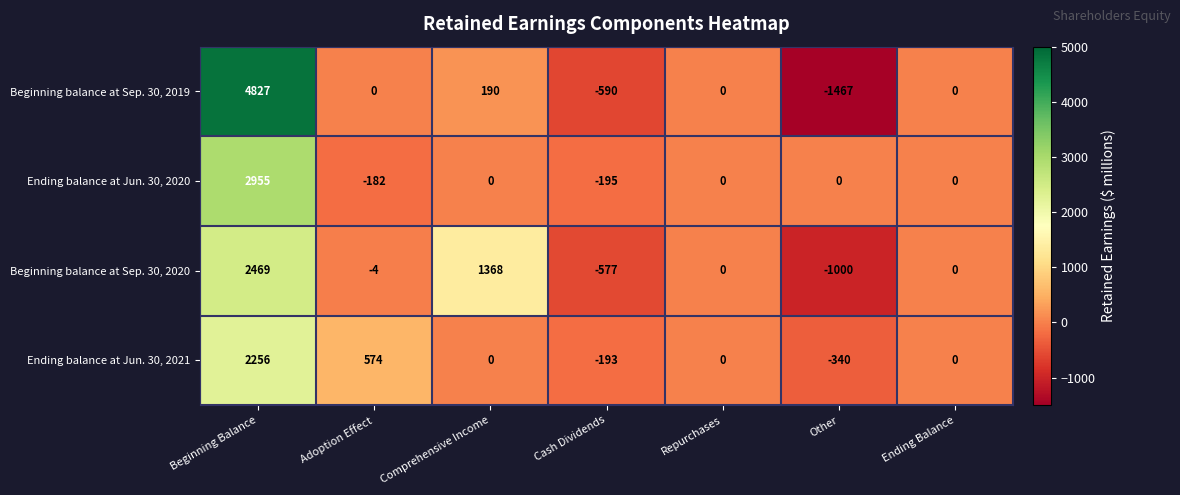

How many values in Ending balance at Jun. 30, 2021 are below zero?

2